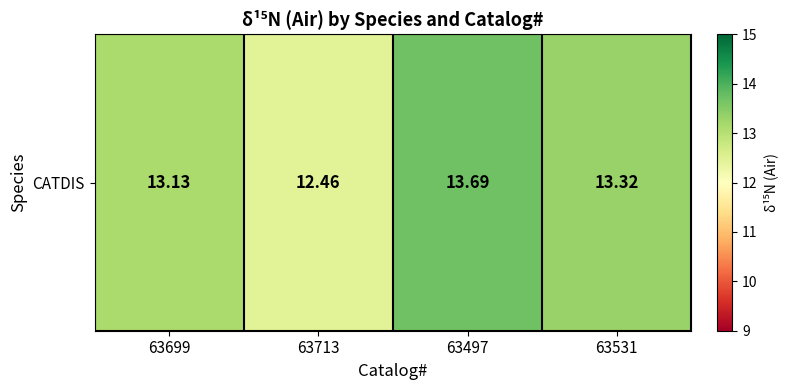

At which label does the data first exceed 13?

63699